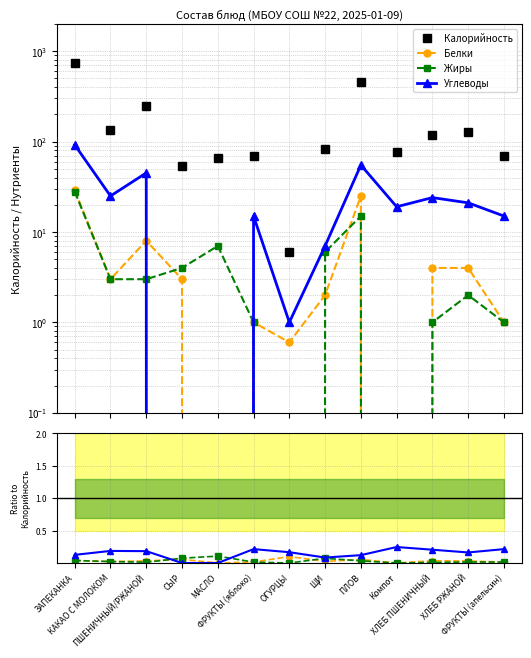

In Белки, how many points are higher than both neighbors (excluding endpoints)?

4